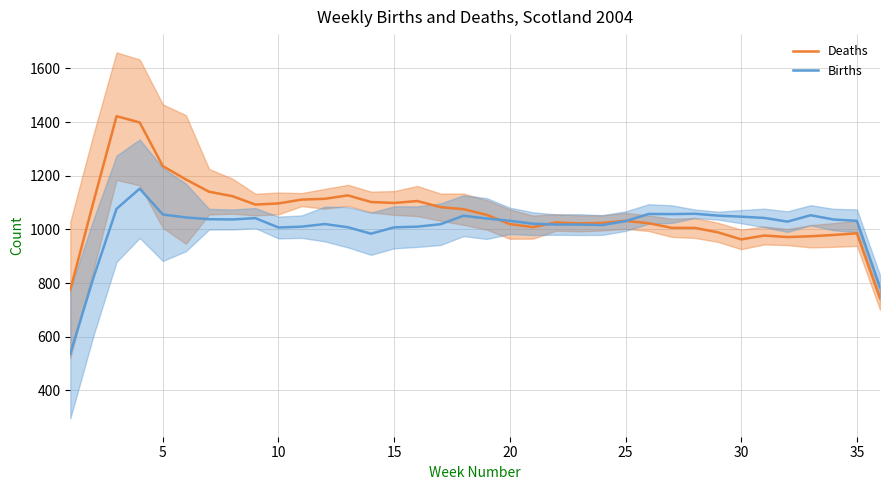

What is the lowest value of the Births series?

537.0